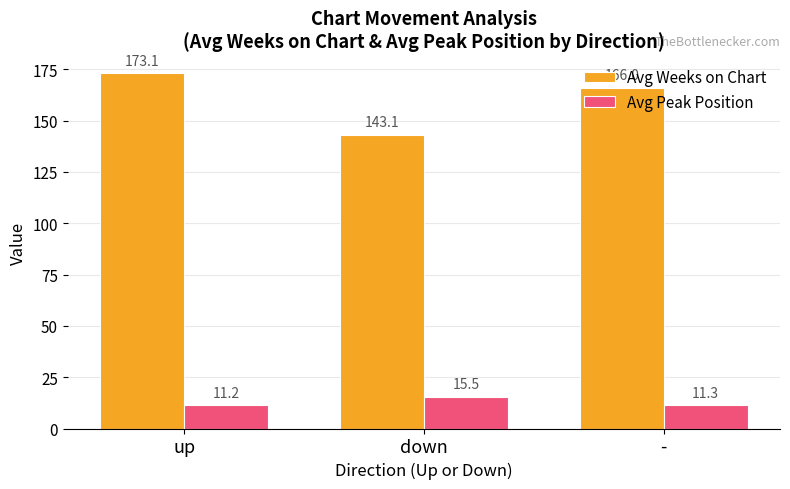

What are all the series names shown in the legend?

Avg Weeks on Chart, Avg Peak Position